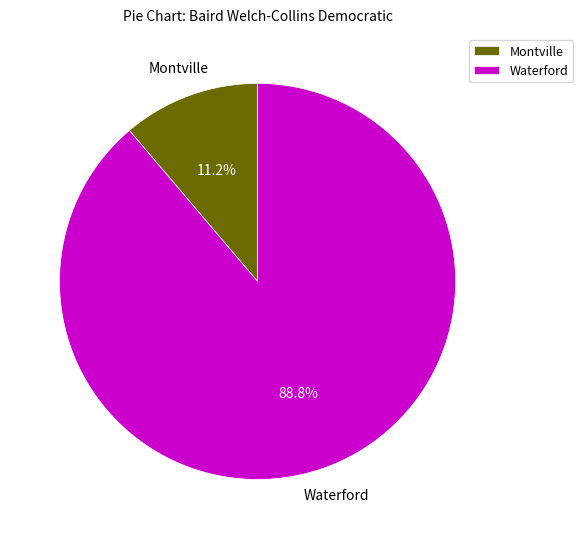

Approximately how many times larger is the value at Waterford compared to Montville?

7.9